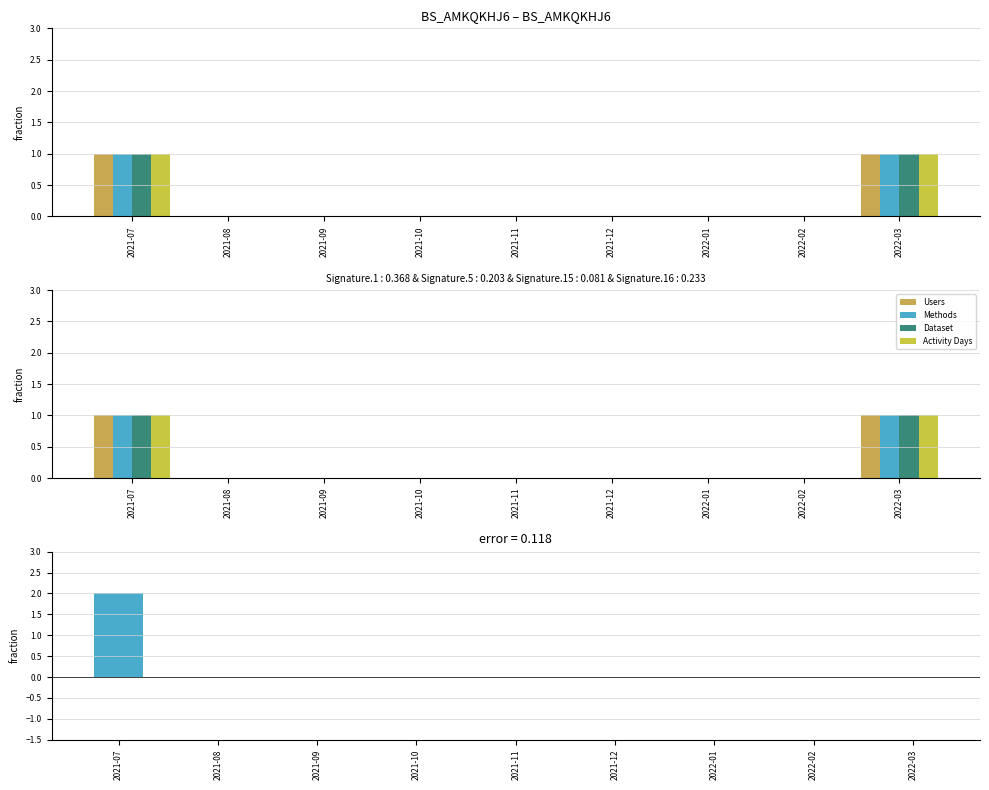

What is the label of the 6th bar from the right?

2021-10